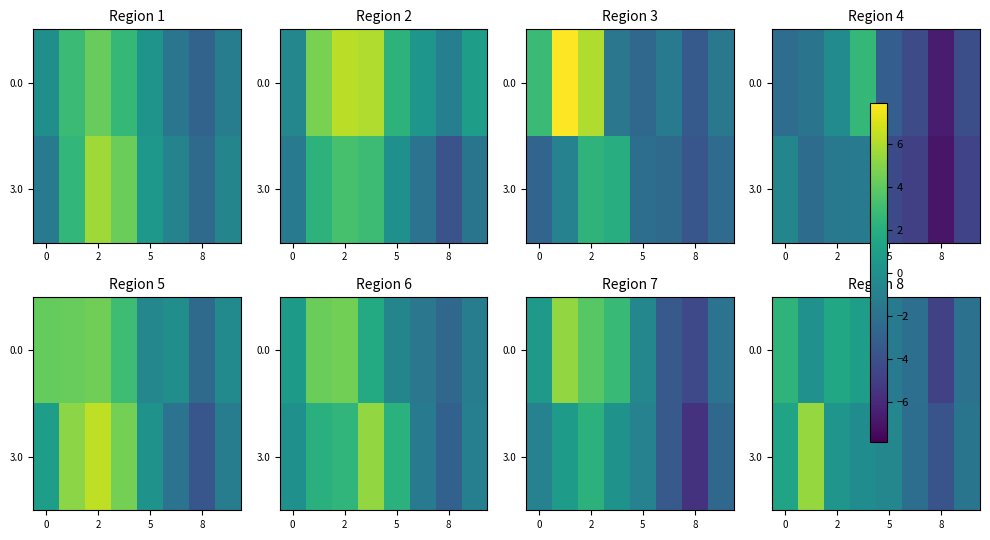

How many values in the 0.0 series are below 0?

4